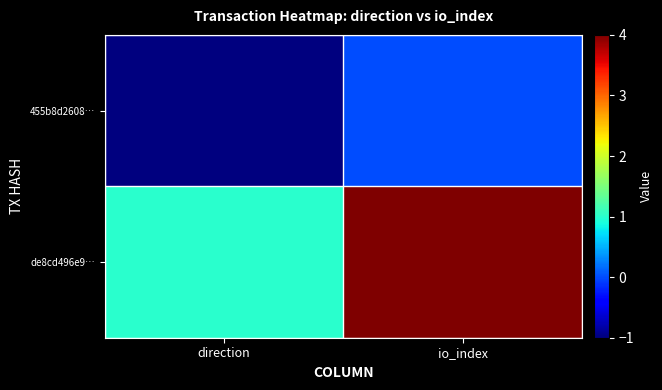

Between direction and io_index, which series saw the biggest shift?

de8cd496e9…